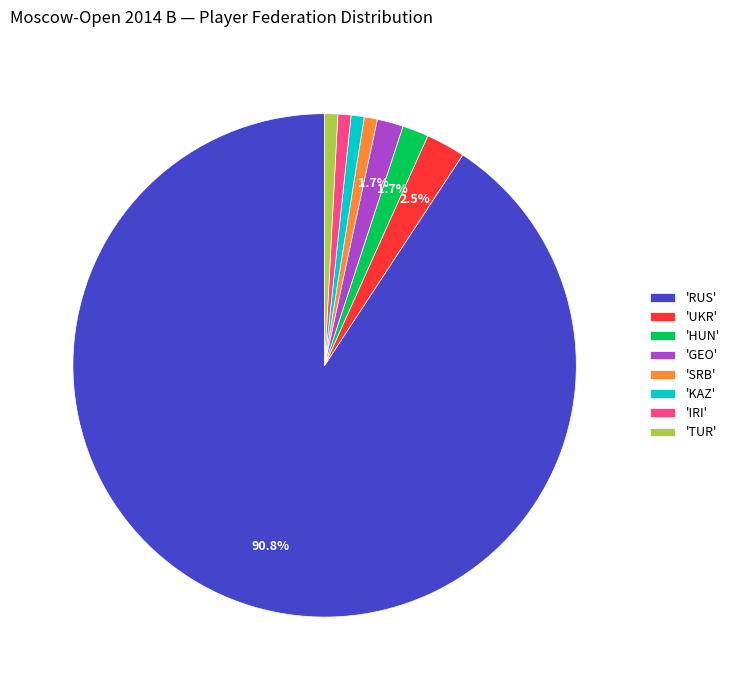

How many segments does this pie chart have?

8